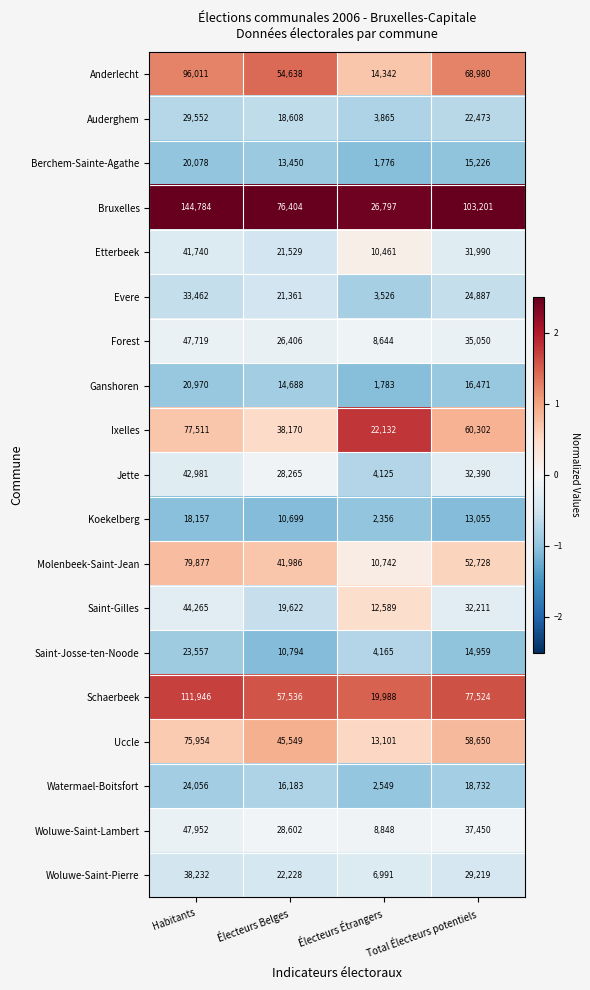

What value does the Berchem-Sainte-Agathe series have at Total Électeurs potentiels, to the nearest 10?

15230